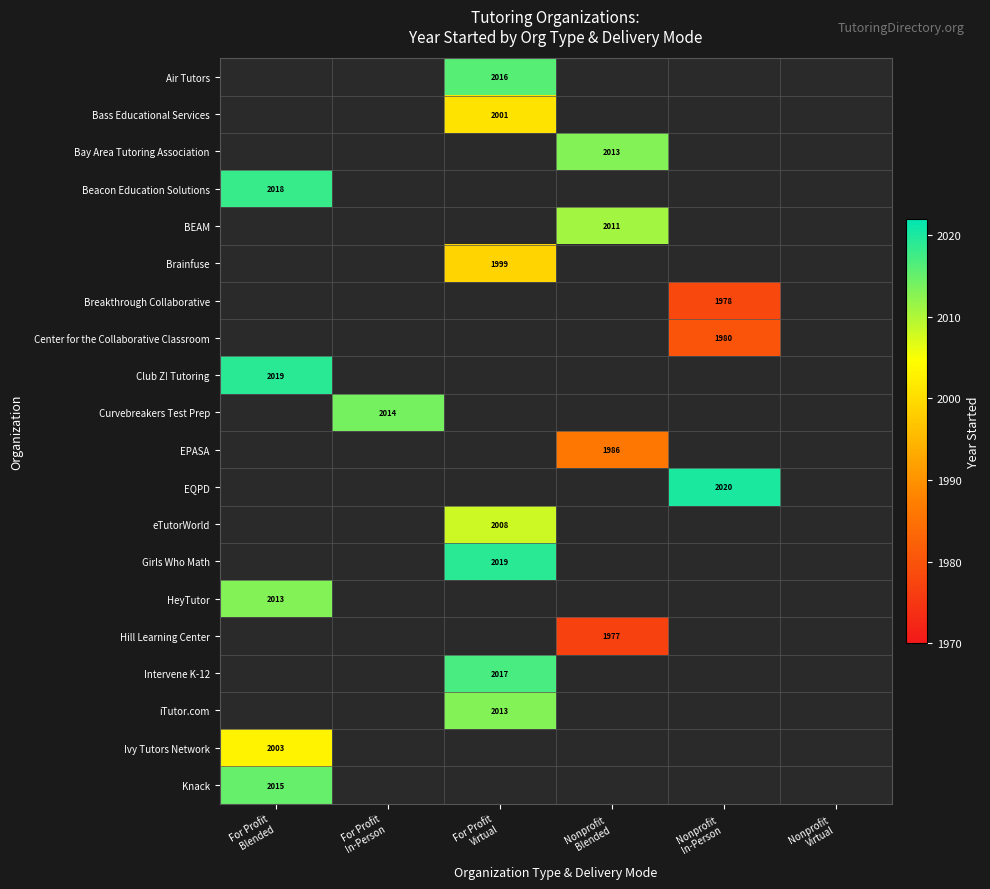

At which label does iTutor.com reach its peak?

For Profit Blended